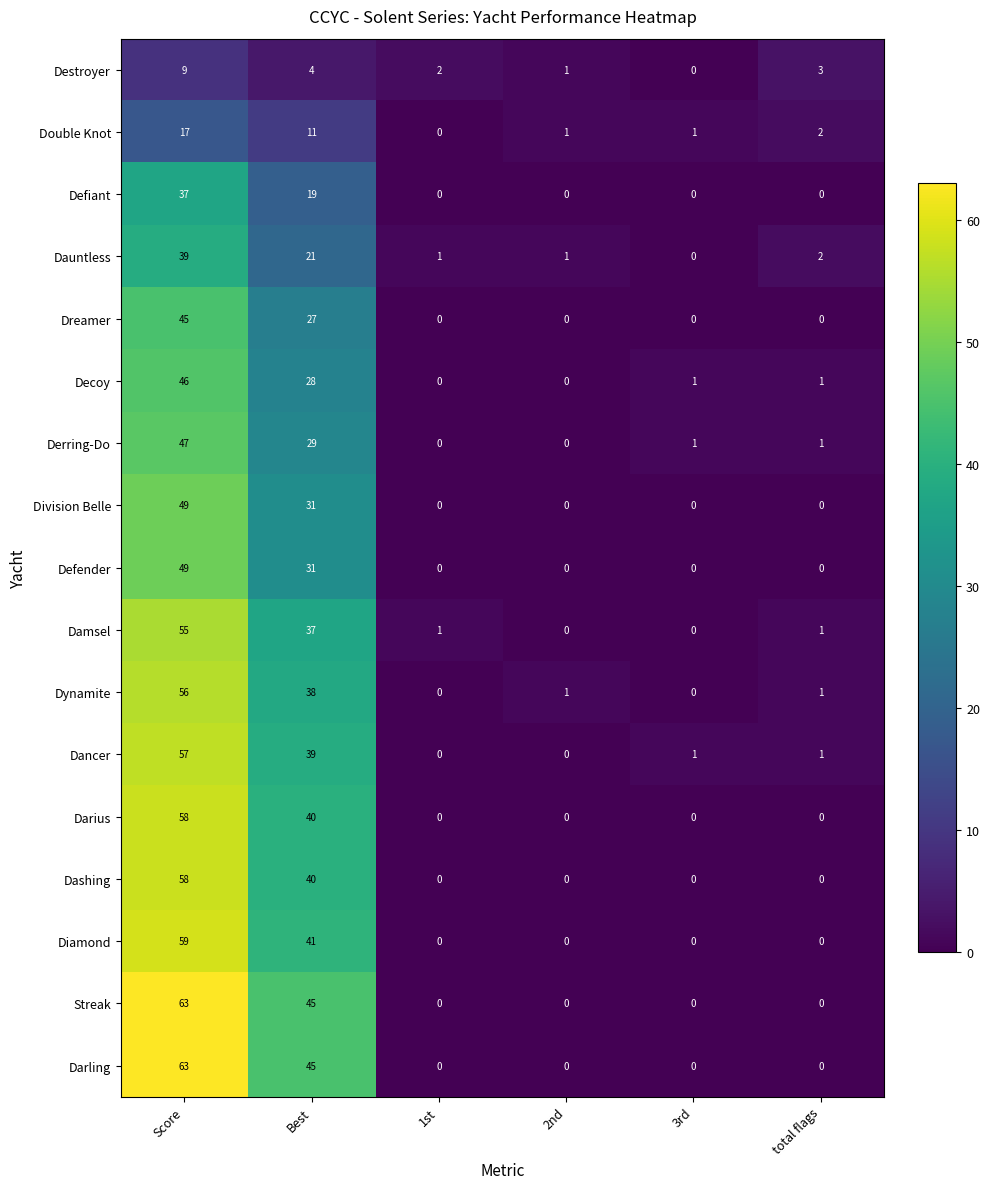

Rank the categories by Destroyer value from highest to lowest.

Score, Best, total flags, 1st, 2nd, 3rd